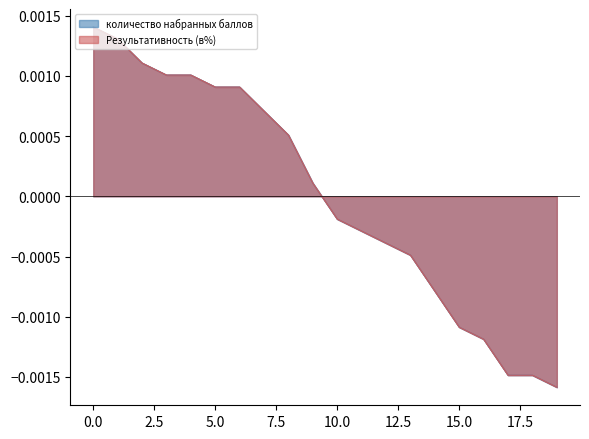

At 2, list the series in order from largest to smallest.

Результативность (в%), количество набранных баллов